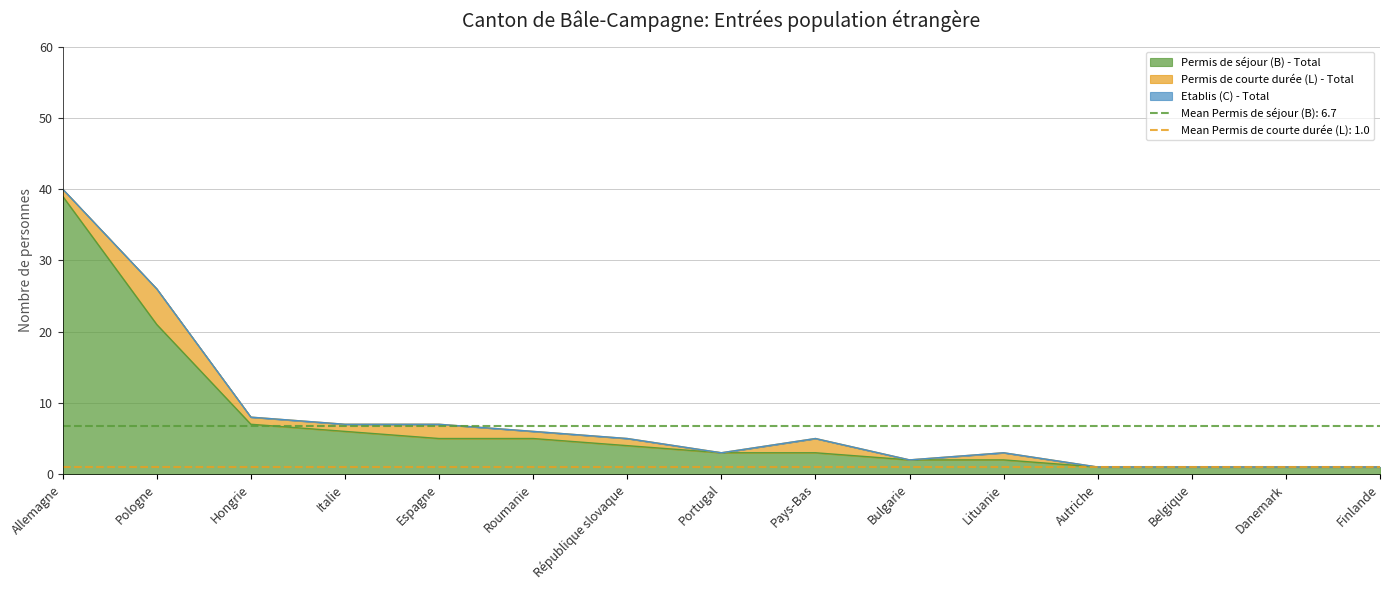

At which label does Permis de courte durée (L) - Total reach its minimum?

Portugal